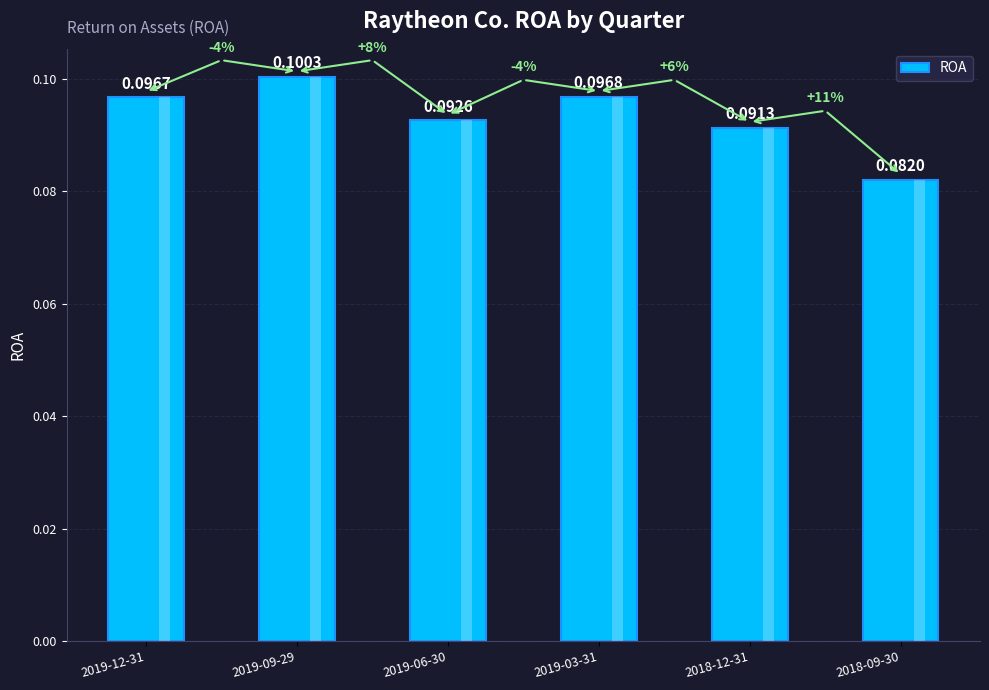

What position from the left is 2019-06-30?

3